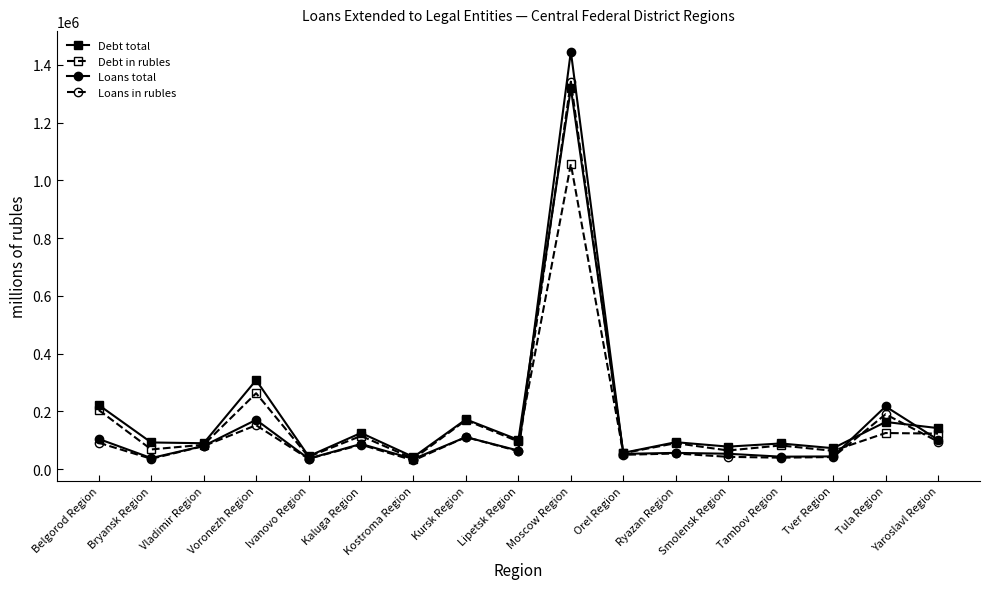

What are all the series names shown in the legend?

Debt total, Debt in rubles, Loans total, Loans in rubles